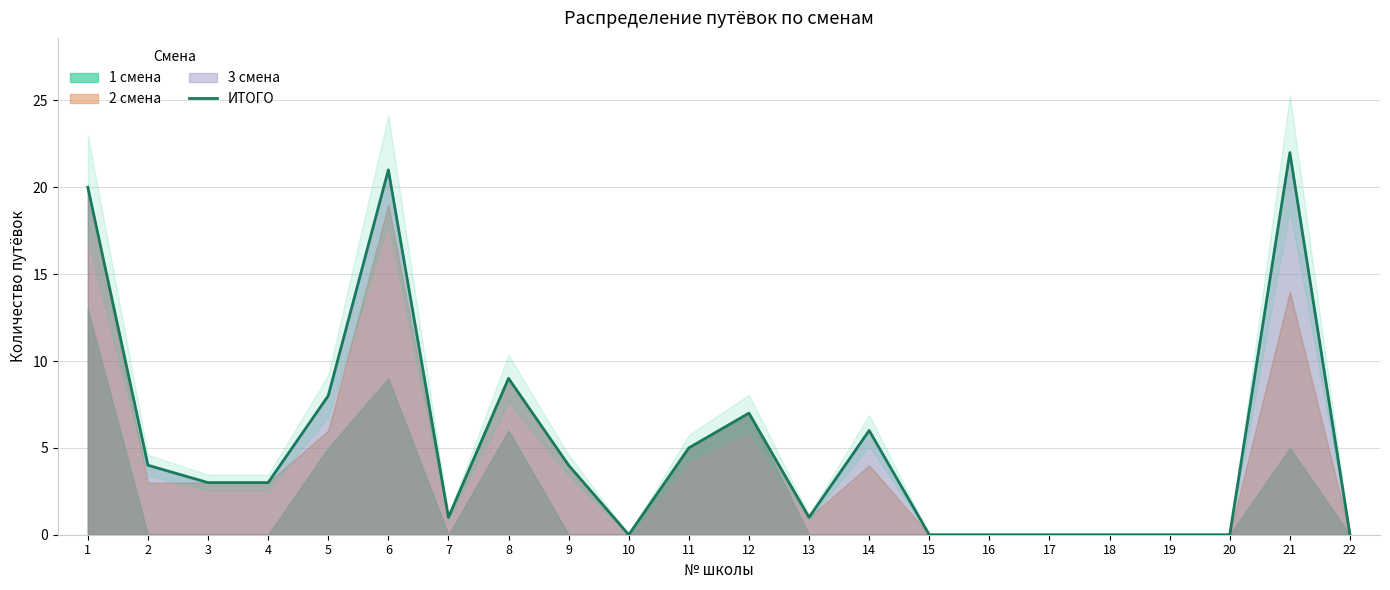

Is it true that ИТОГО equals 13 at 5?

False